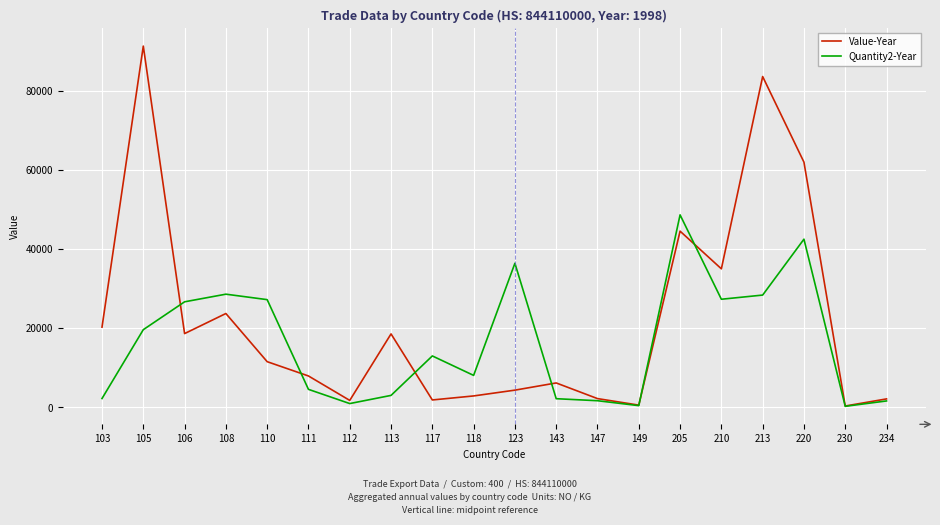

What is the highest value of the Value-Year series?

91355